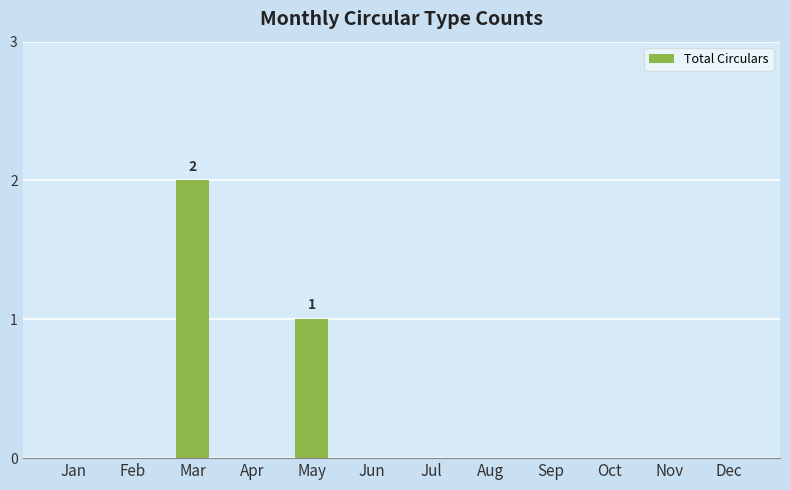

The value at Jul is 0. True or false?

True